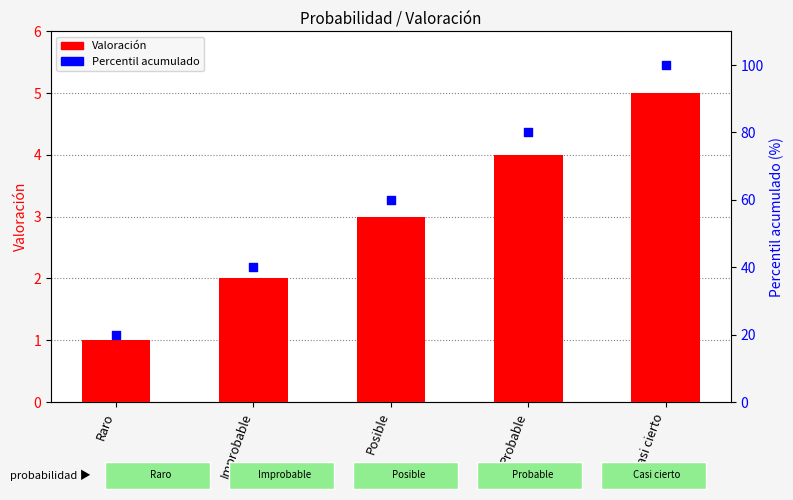

Which series has the largest total across all categories?

Percentil acumulado